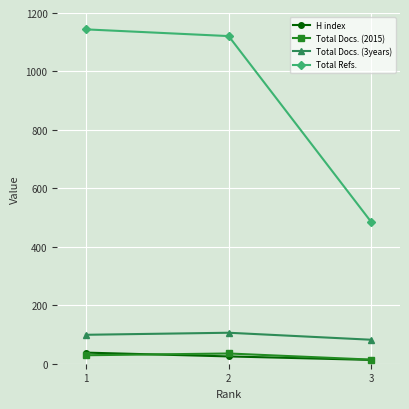

What is the lowest value of the Total Docs. (2015) series?

14